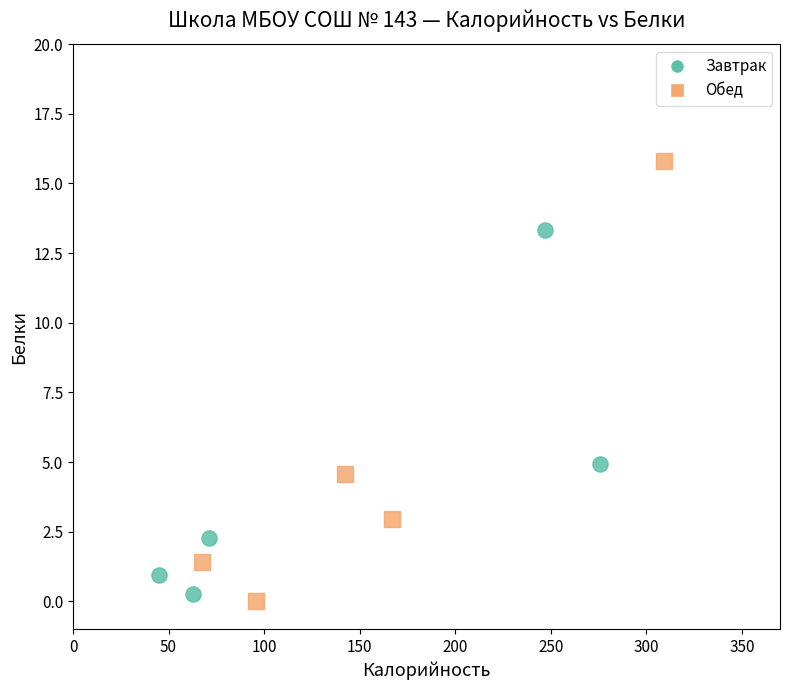

Which series contains the highest Y value?

Обед